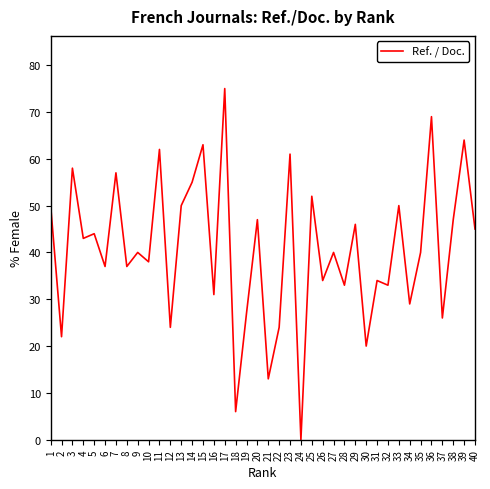

What is the change in value from 4 to 37?

-17